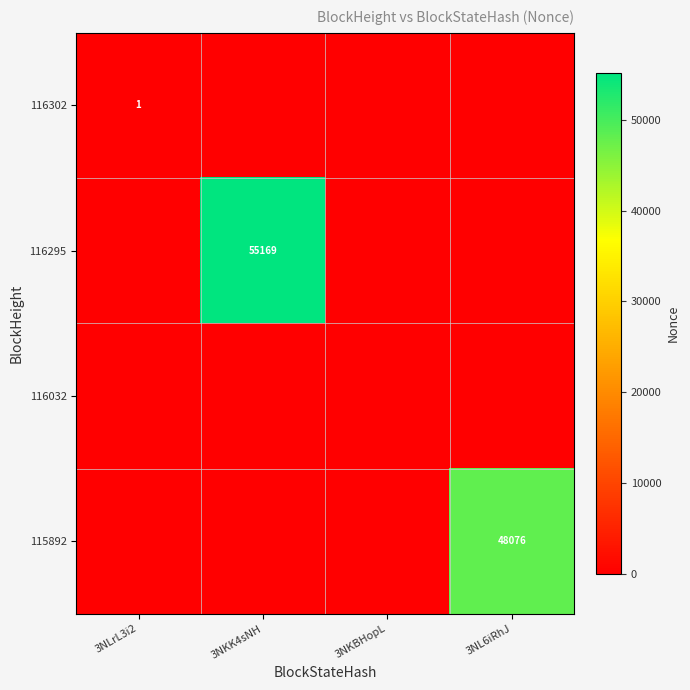

What is the spread (max minus min) of values at 3NKK4sNH?

55169